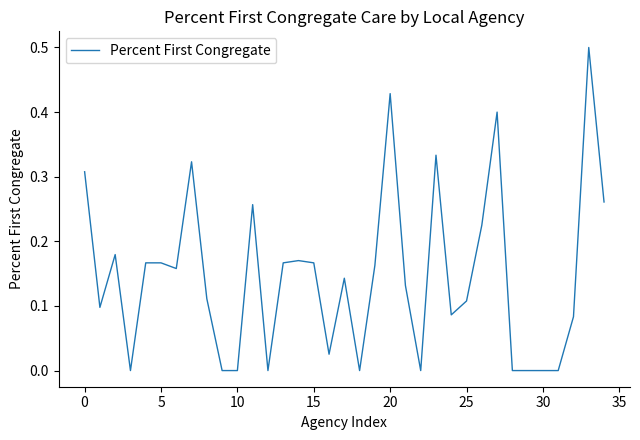

What is the difference between the maximum and minimum values?

0.5